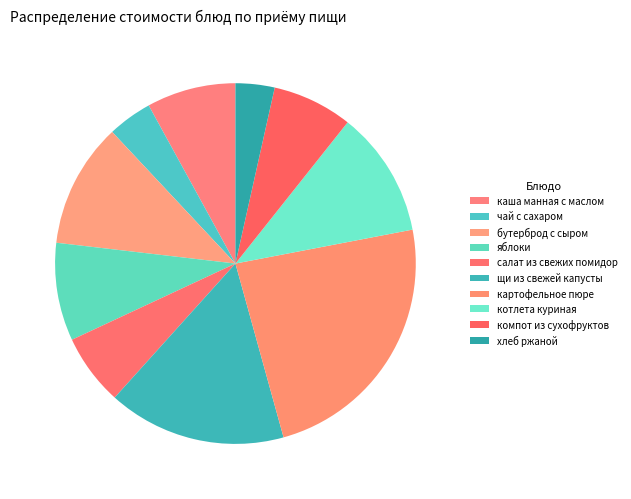

To the nearest percent, what is the difference between the бутерброд с сыром and чай с сахаром slice percentages?

7%